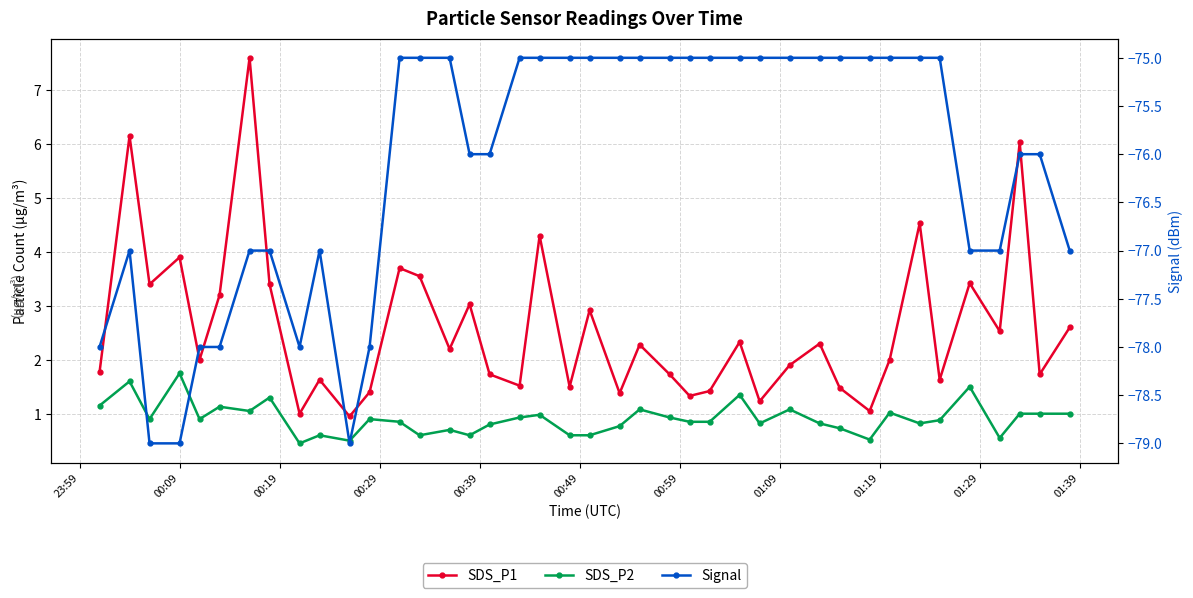

What is the value of the SDS_P1 point at the 20th from the left?

1.5